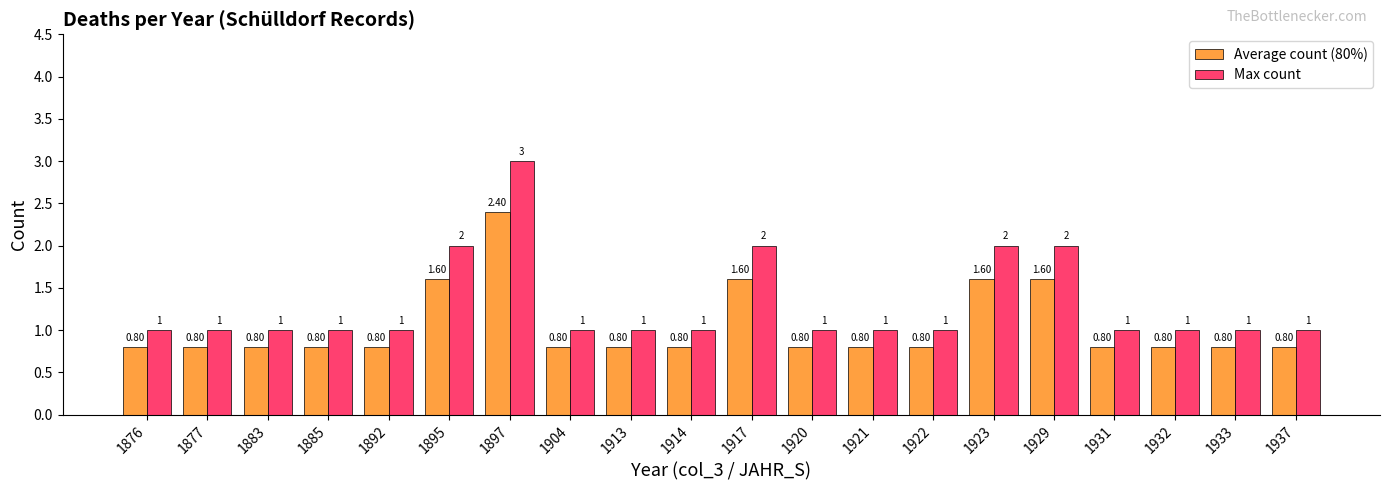

At how many categories does at least one series exceed 0?

20